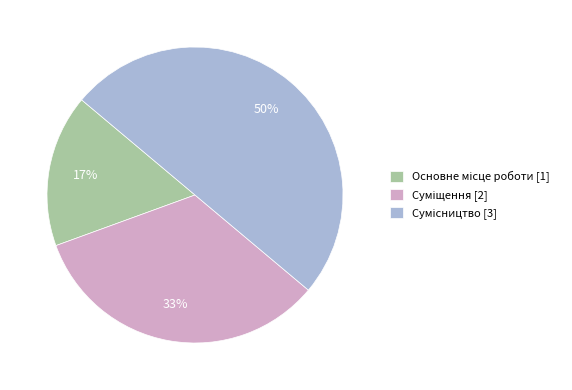

To the nearest percent, what is the difference between the largest and smallest slice percentages?

33%